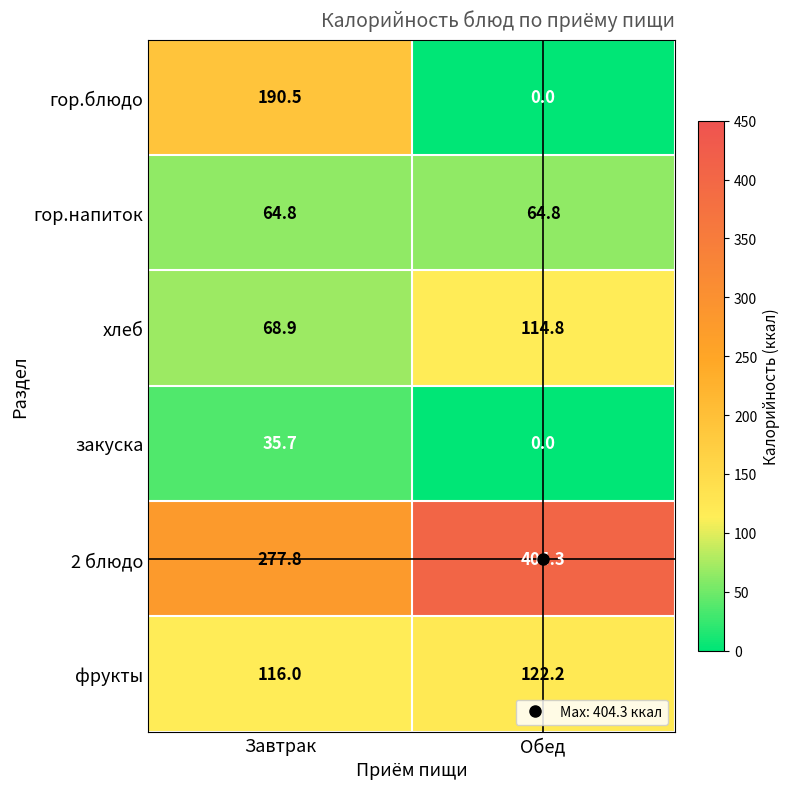

Between Завтрак and Обед, which series saw the biggest shift?

гор.блюдо